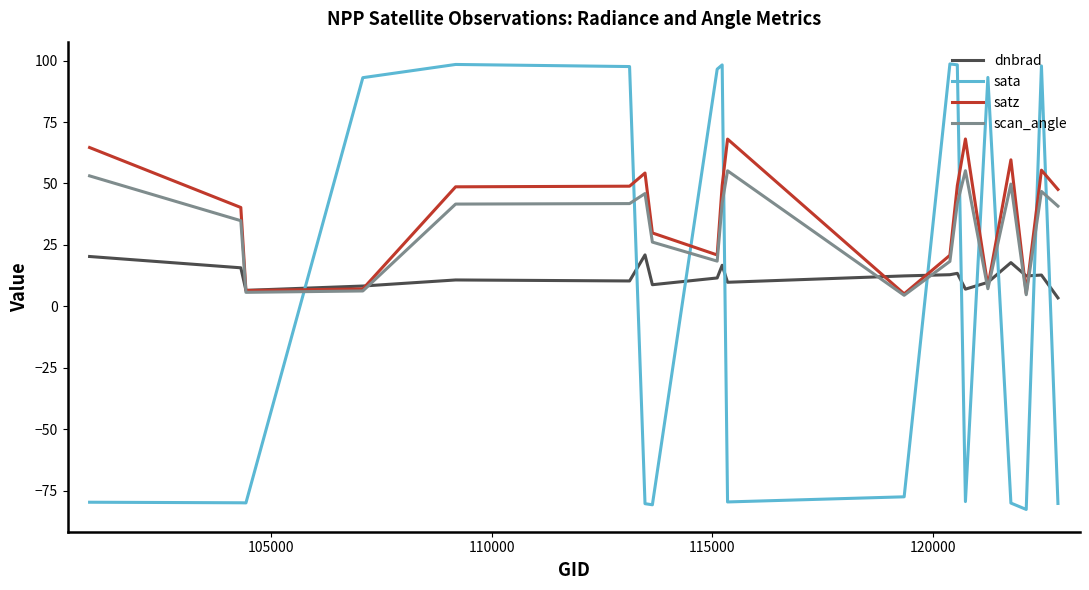

What is the maximum value shown in the chart?

98.6